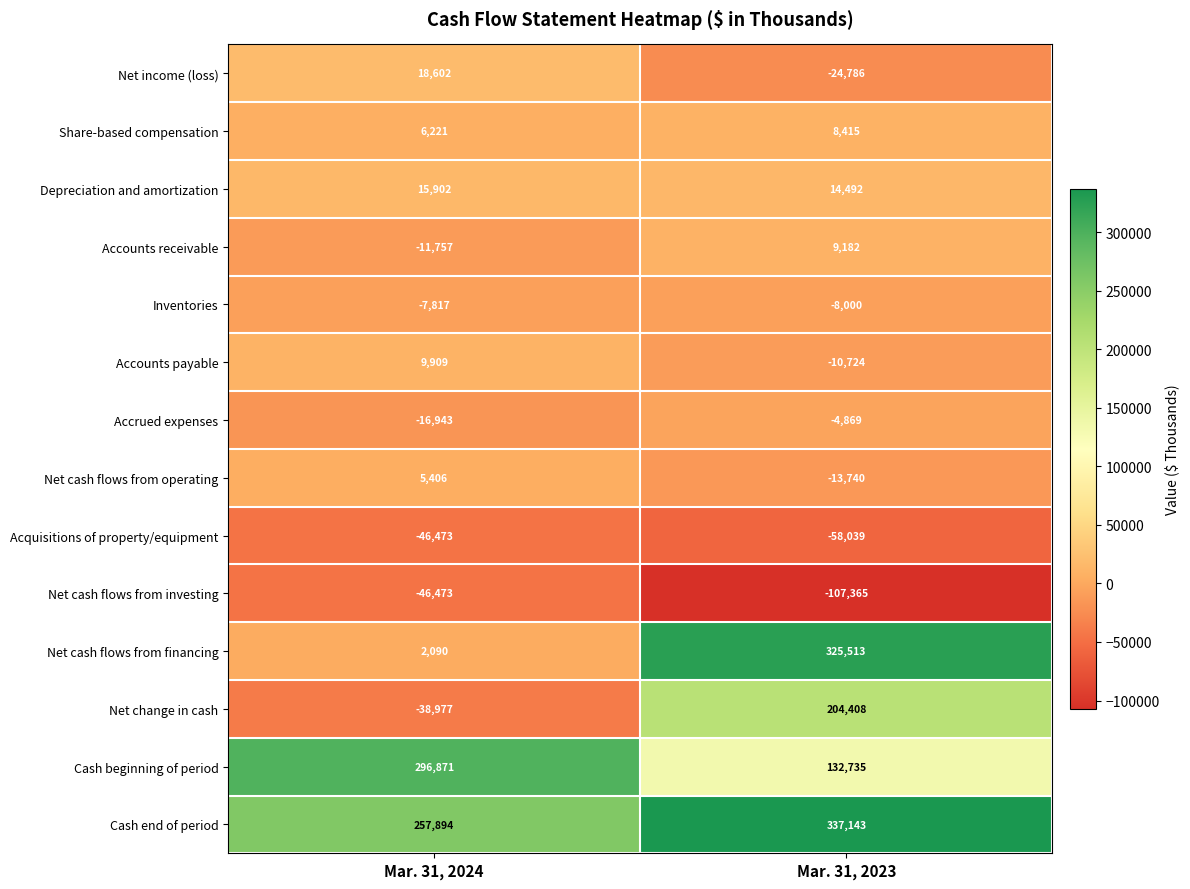

Which category has the lowest value across all series?

Mar. 31, 2023